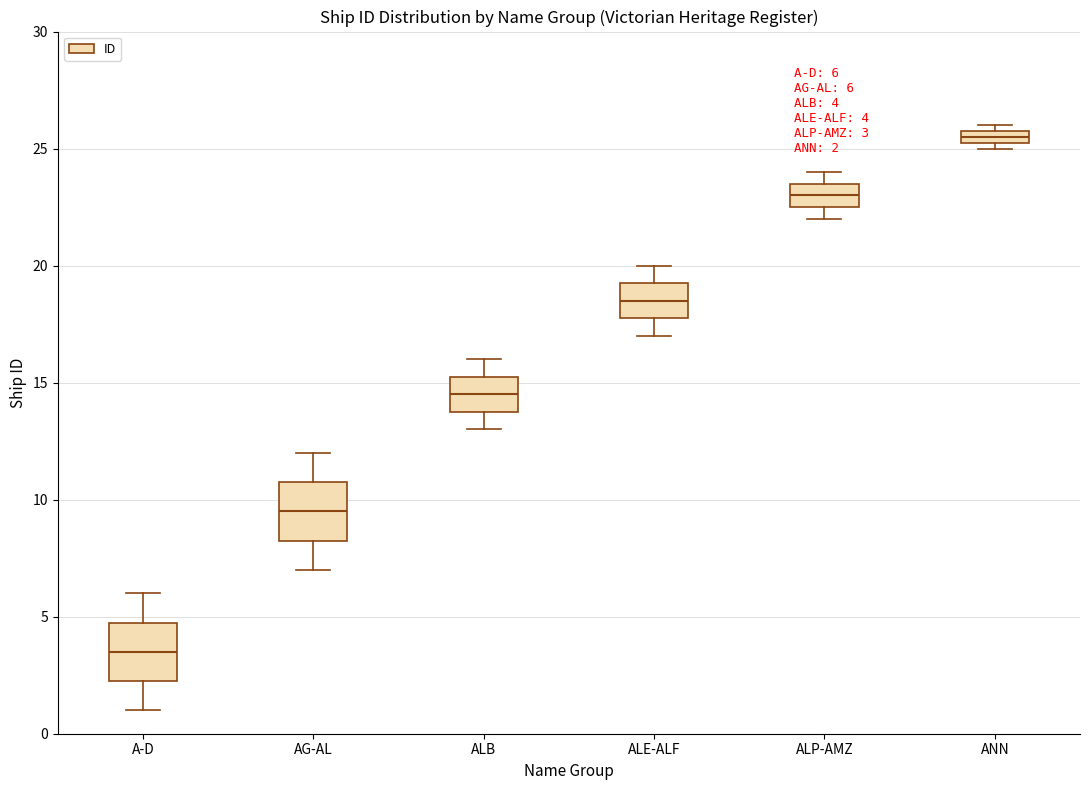

Which box's median line is the lowest?

A-D